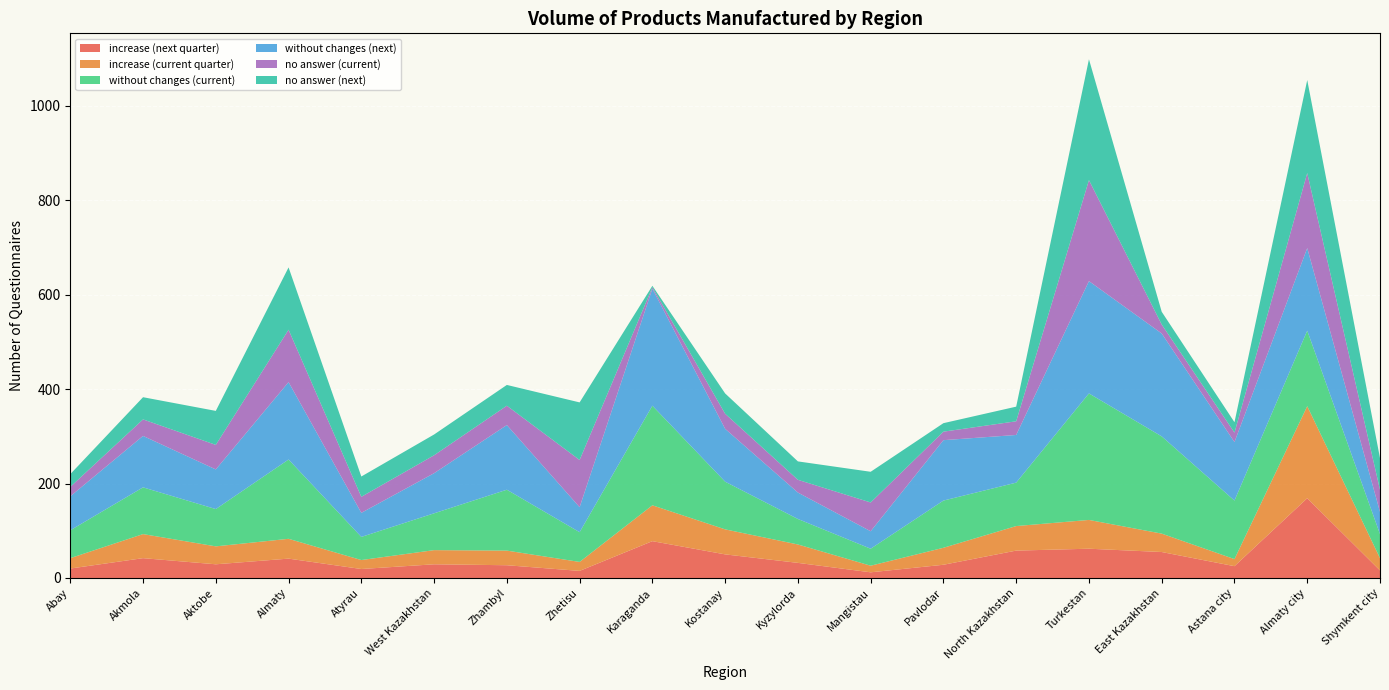

Reading left to right, transcribe all the data shown in this chart.

increase (next quarter): Abay=20	Akmola=42	Aktobe=29	Almaty=41	Atyrau=19	West Kazakhstan=29	Zhambyl=27	Zhetisu=15	Karaganda=78	Kostanay=50	Kyzylorda=32	Mangistau=12	Pavlodar=28	North Kazakhstan=58	Turkestan=62	East Kazakhstan=55	Astana city=25	Almaty city=169	Shymkent city=16
increase (current quarter): Abay=22	Akmola=51	Aktobe=38	Almaty=42	Atyrau=19	West Kazakhstan=30	Zhambyl=31	Zhetisu=19	Karaganda=76	Kostanay=53	Kyzylorda=39	Mangistau=14	Pavlodar=36	North Kazakhstan=52	Turkestan=61	East Kazakhstan=39	Astana city=15	Almaty city=195	Shymkent city=26
without changes (current): Abay=59	Akmola=99	Aktobe=79	Almaty=168	Atyrau=49	West Kazakhstan=78	Zhambyl=129	Zhetisu=63	Karaganda=211	Kostanay=101	Kyzylorda=54	Mangistau=36	Pavlodar=100	North Kazakhstan=92	Turkestan=268	East Kazakhstan=206	Astana city=124	Almaty city=160	Shymkent city=51
without changes (next): Abay=72	Akmola=109	Aktobe=84	Almaty=164	Atyrau=51	West Kazakhstan=85	Zhambyl=137	Zhetisu=53	Karaganda=248	Kostanay=112	Kyzylorda=56	Mangistau=37	Pavlodar=128	North Kazakhstan=101	Turkestan=238	East Kazakhstan=218	Astana city=124	Almaty city=175	Shymkent city=47
no answer (current): Abay=20	Akmola=35	Aktobe=52	Almaty=111	Atyrau=34	West Kazakhstan=38	Zhambyl=41	Zhetisu=100	Karaganda=3	Kostanay=32	Kyzylorda=27	Mangistau=61	Pavlodar=18	North Kazakhstan=29	Turkestan=214	East Kazakhstan=19	Astana city=20	Almaty city=159	Shymkent city=47
no answer (next): Abay=27	Akmola=47	Aktobe=72	Almaty=132	Atyrau=43	West Kazakhstan=44	Zhambyl=44	Zhetisu=122	Karaganda=3	Kostanay=43	Kyzylorda=39	Mangistau=65	Pavlodar=18	North Kazakhstan=31	Turkestan=256	East Kazakhstan=27	Astana city=22	Almaty city=197	Shymkent city=67